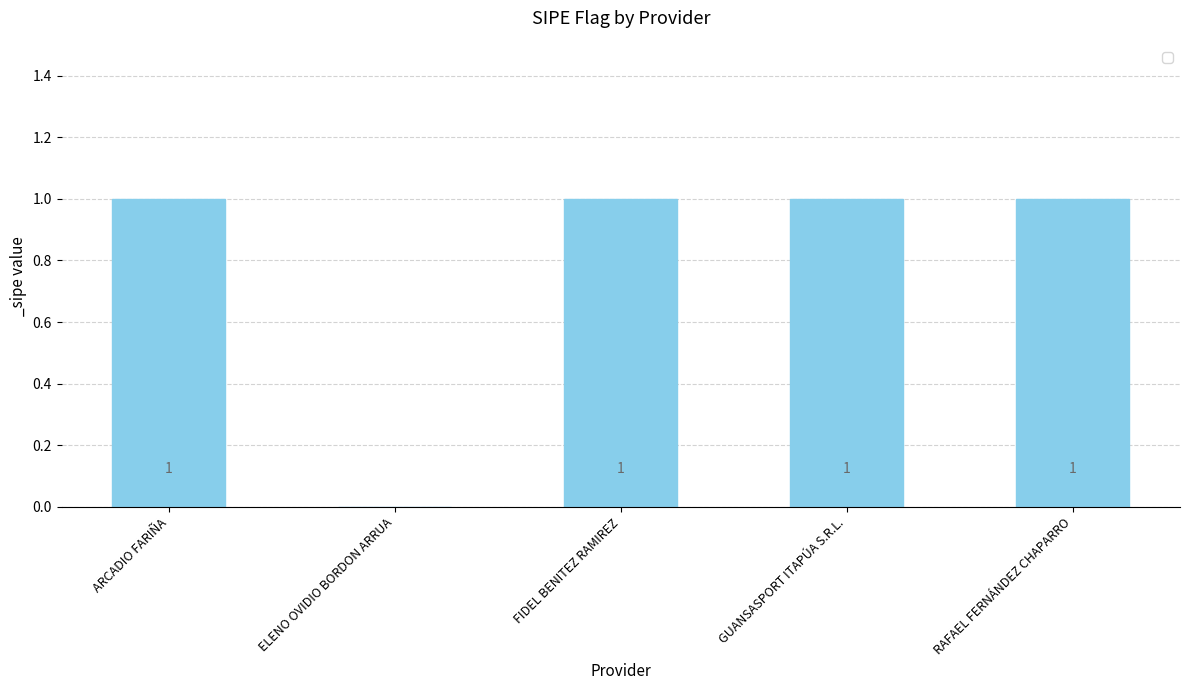

Where is the data nearest to the value 0?

ELENO OVIDIO BORDON ARRUA